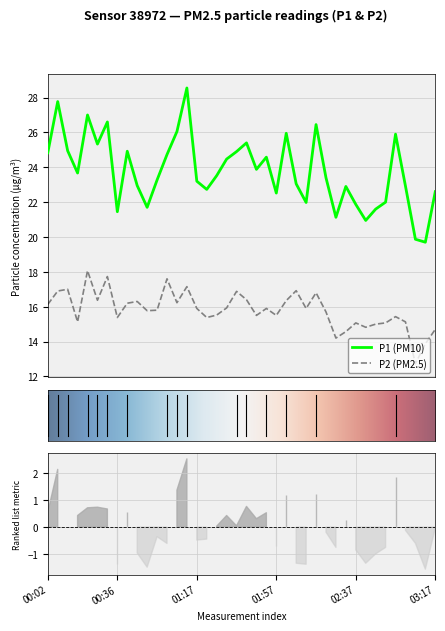

What is the difference between the second highest and second lowest values in the P2 series?

3.9